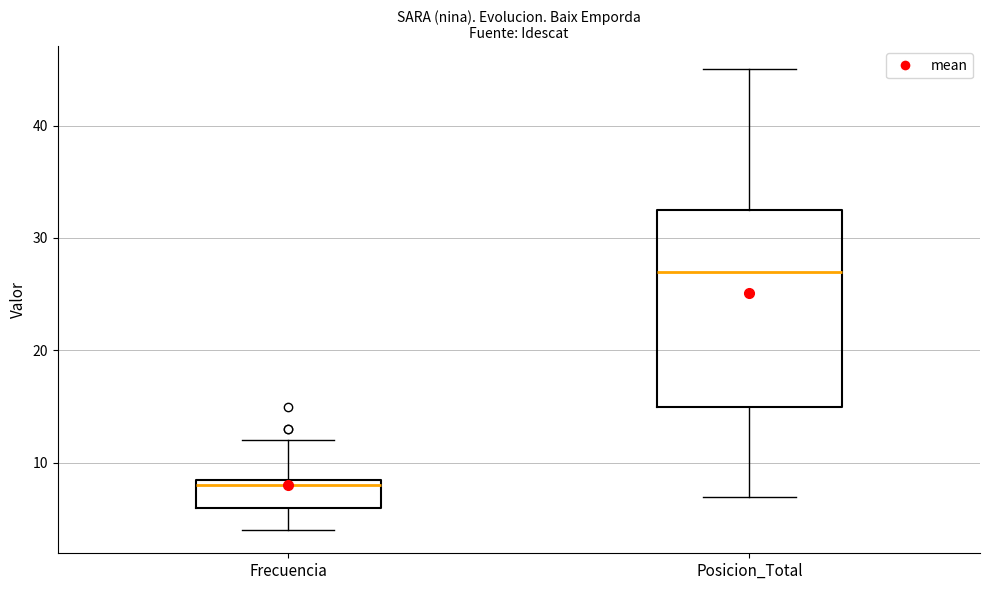

Which box's median line is the highest?

Posicion_Total